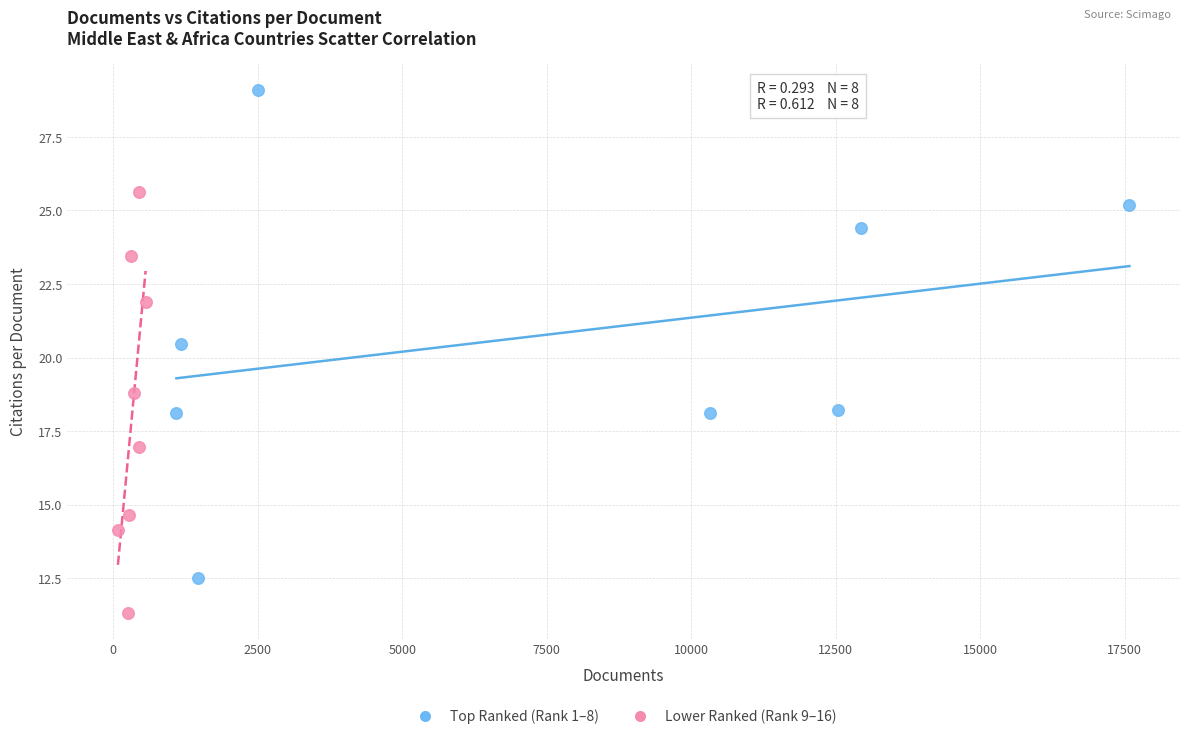

Which series has the largest Y range (max minus min)?

Top Ranked (Rank 1–8)